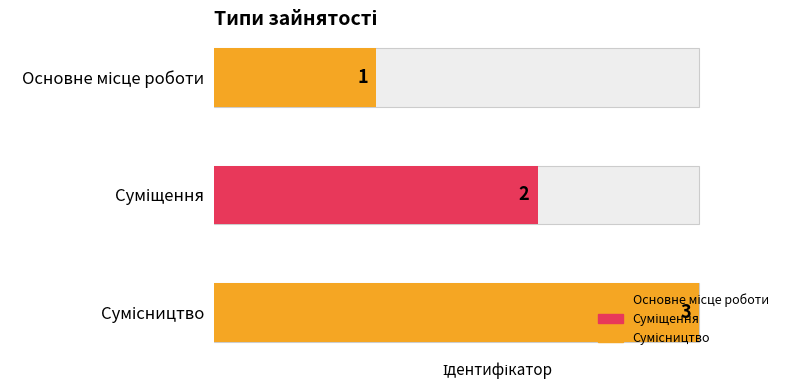

Reading right to left, list all the values displayed in this chart.

3	2	1